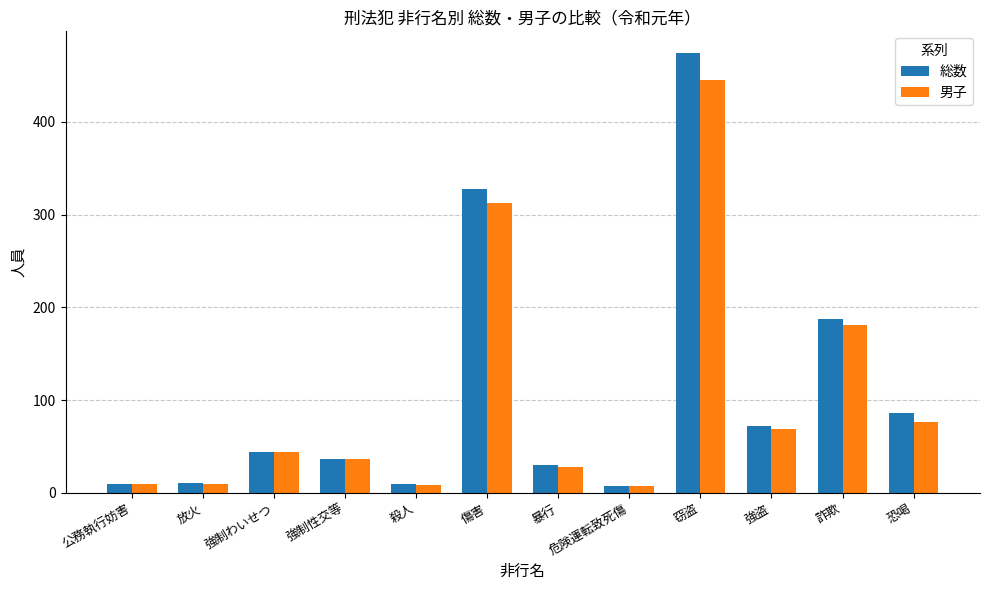

Does the chart contain stacked bars?

No